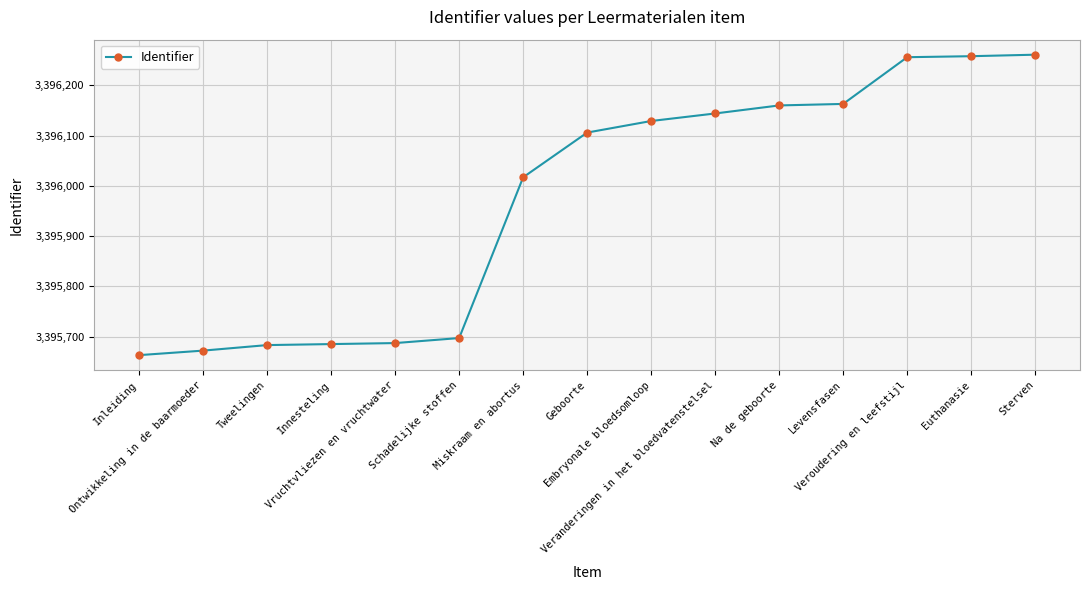

Does the chart have visible grid lines?

Yes